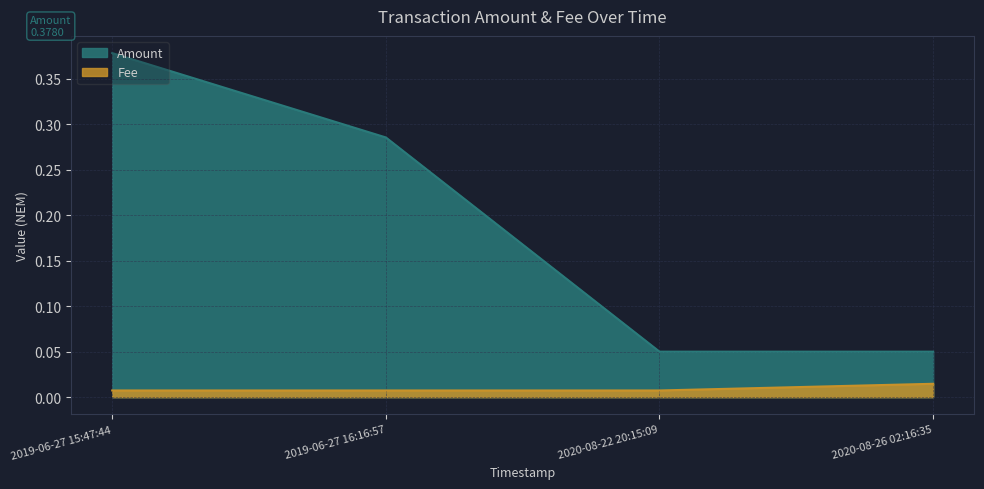

What are all the series names shown in the legend?

Amount, Fee